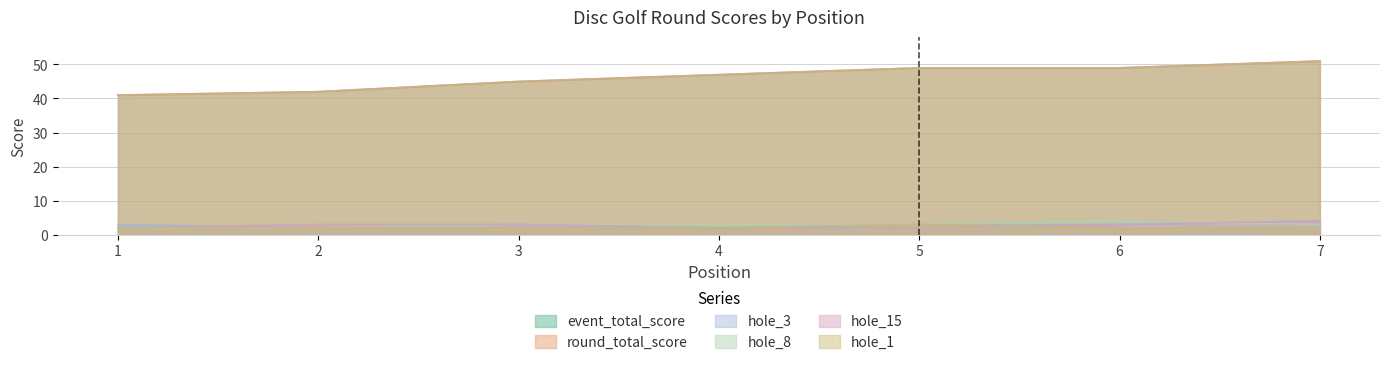

What is the sum of the hole_8 values at 7 and 2?

5